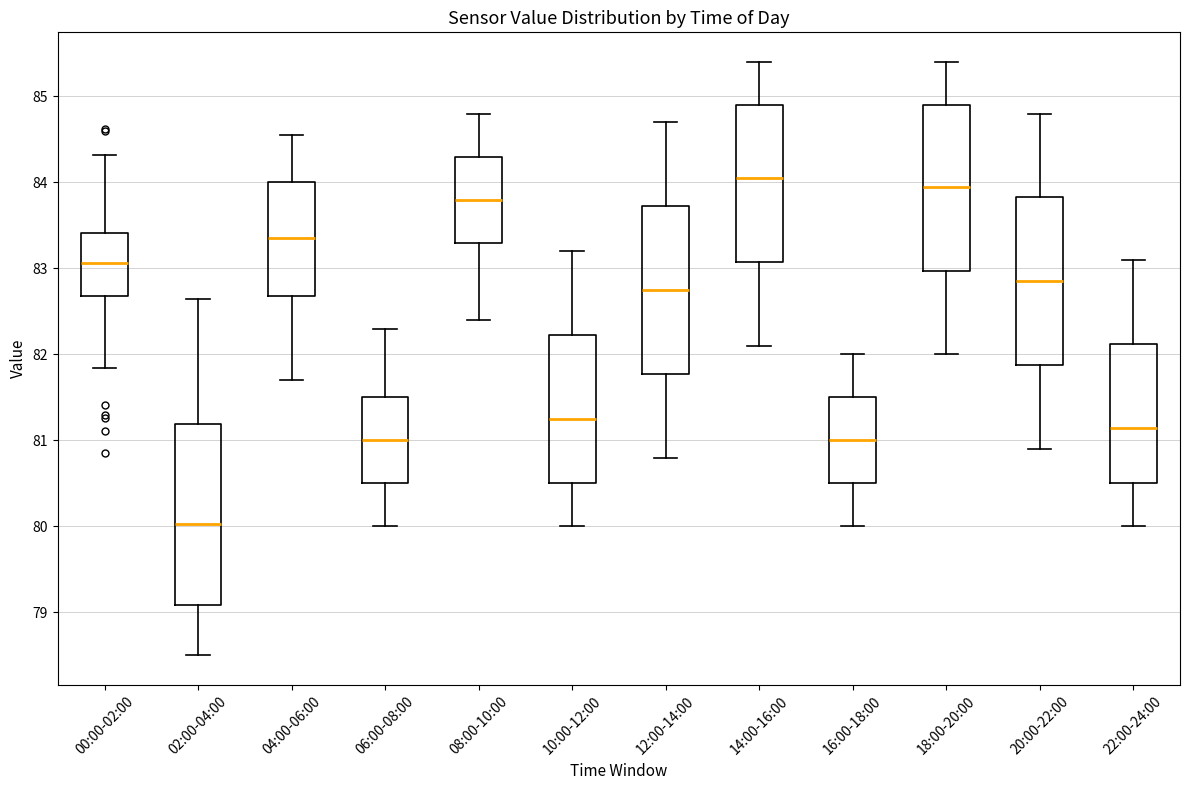

Reading left to right, transcribe this box plot: for each box, give where its median line is, the range the box spans, and where its two whiskers end, as read against the y-axis. The values are not printed on the chart, so give them approximately, as read against the axis.

00:00-02:00: median 83.1, box 82.7 to 83.4, whiskers 81.8 to 84.3
02:00-04:00: median 80.0, box 79.1 to 81.2, whiskers 78.5 to 82.7
04:00-06:00: median 83.4, box 82.7 to 84.0, whiskers 81.7 to 84.6
06:00-08:00: median 81.0, box 80.5 to 81.5, whiskers 80.0 to 82.3
08:00-10:00: median 83.8, box 83.3 to 84.3, whiskers 82.4 to 84.8
10:00-12:00: median 81.3, box 80.5 to 82.2, whiskers 80.0 to 83.2
12:00-14:00: median 82.8, box 81.8 to 83.7, whiskers 80.8 to 84.7
14:00-16:00: median 84.1, box 83.1 to 84.9, whiskers 82.1 to 85.4
16:00-18:00: median 81.0, box 80.5 to 81.5, whiskers 80.0 to 82.0
18:00-20:00: median 84.0, box 83.0 to 84.9, whiskers 82.0 to 85.4
20:00-22:00: median 82.9, box 81.9 to 83.8, whiskers 80.9 to 84.8
22:00-24:00: median 81.2, box 80.5 to 82.1, whiskers 80.0 to 83.1